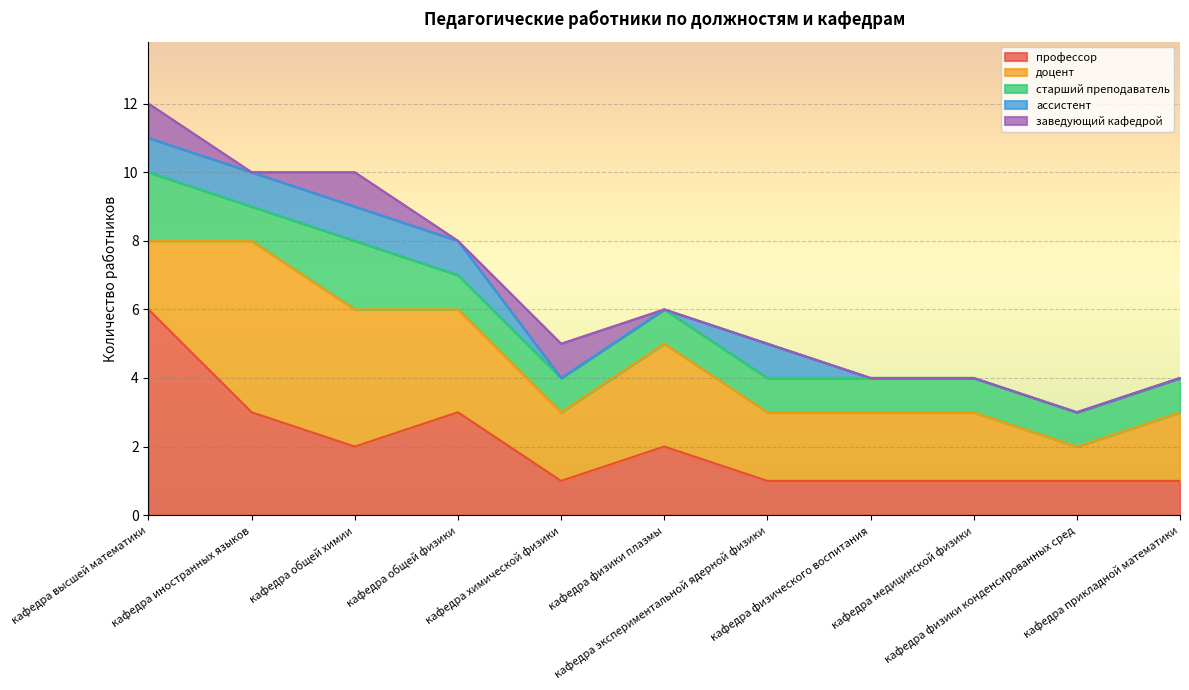

How many lines are shown in the chart?

5